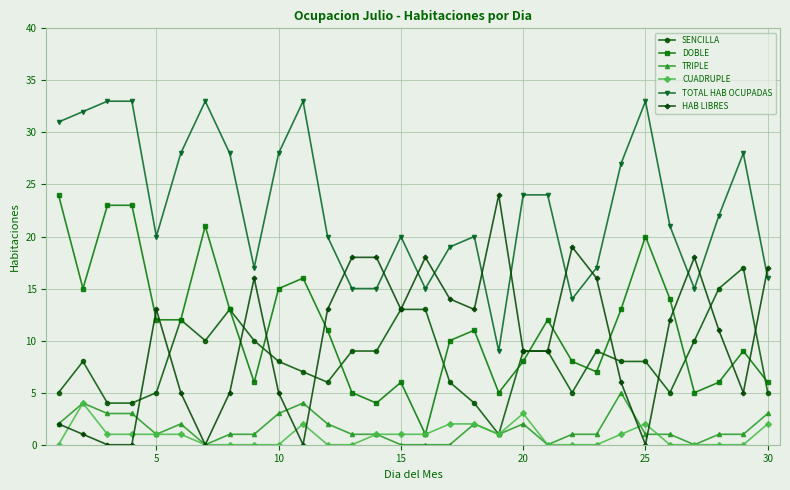

What is the value of the DOBLE point at the 30th from the left?

6